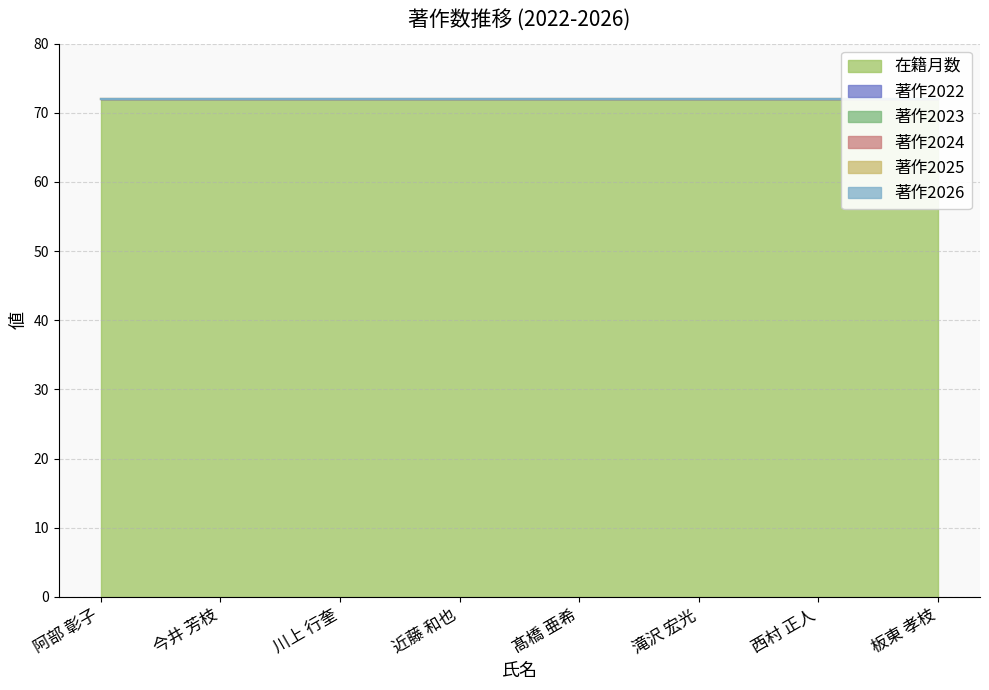

At which label is 著作2026 closest to 0?

阿部 彰子